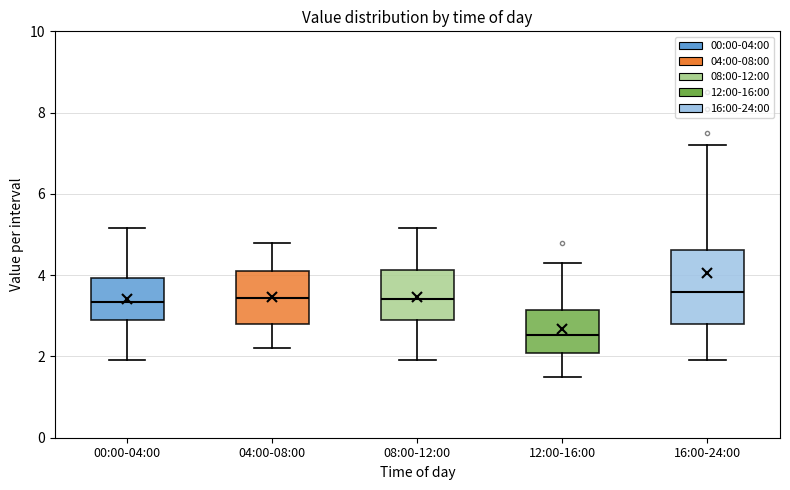

Which box is the tallest, from its lower edge to its upper edge?

16:00-24:00